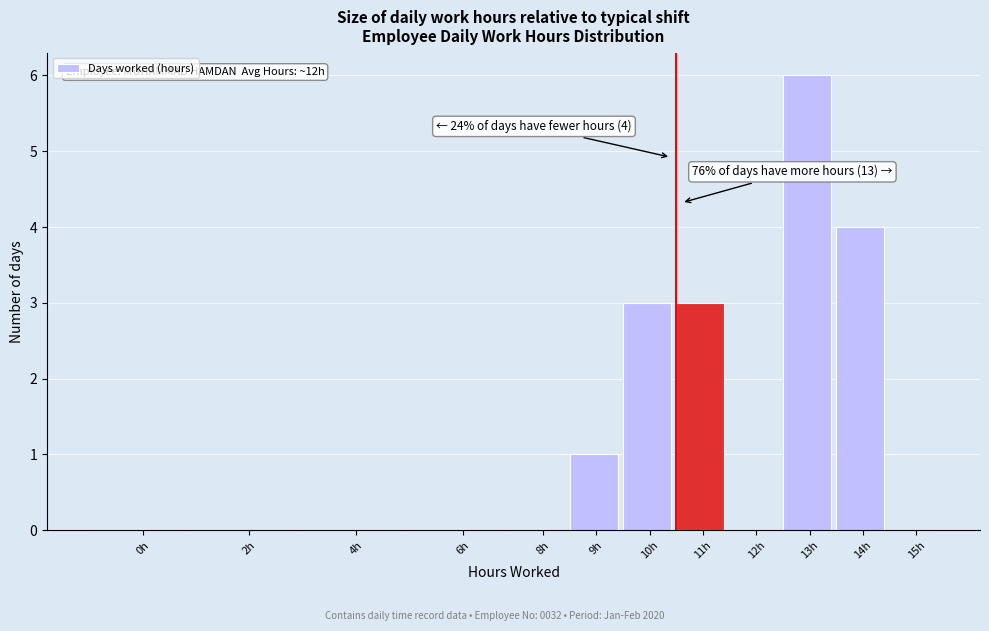

Reading left to right, transcribe all the data shown in this chart.

0h=0	2h=0	4h=0	6h=0	8h=0	9h=1	10h=3	11h=3	12h=0	13h=6	14h=4	15h=0